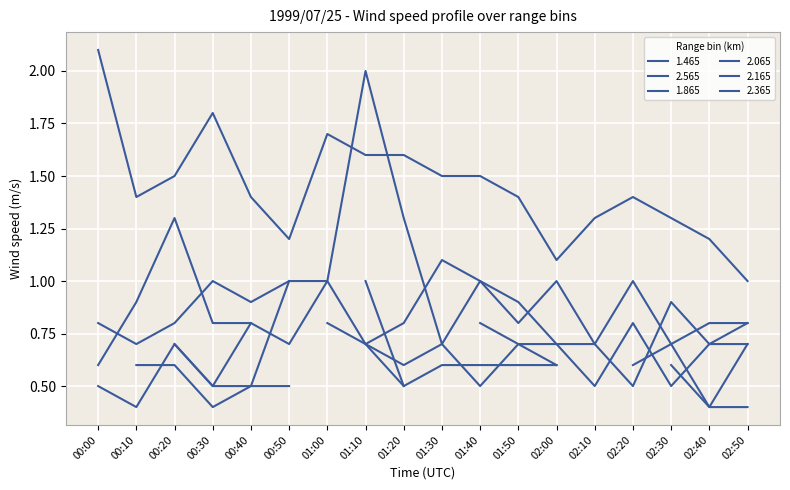

True or false: 1.465 and 1.865 cross at least once.

False